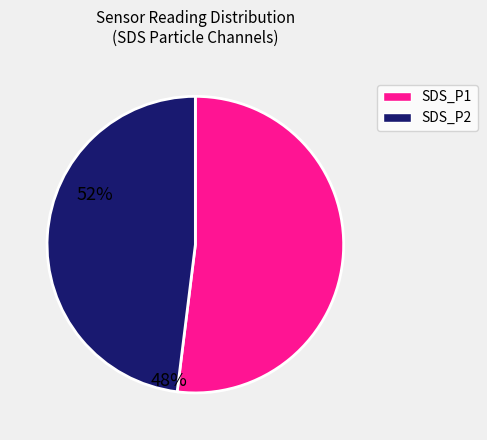

Is the sum of SDS_P1 and SDS_P2 greater than half?

Yes